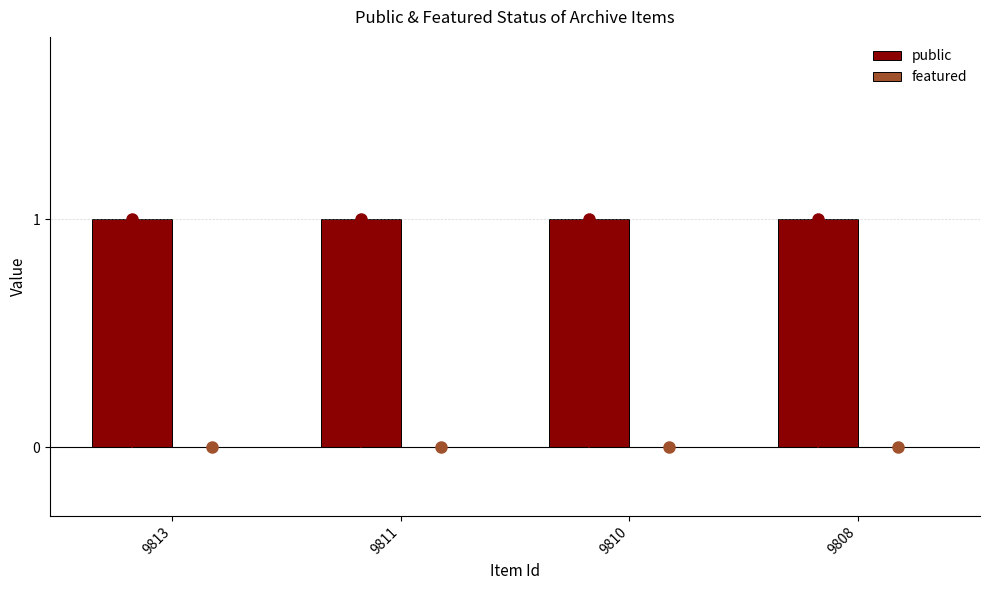

List the labels in order of featured value, smallest first.

9813, 9811, 9810, 9808